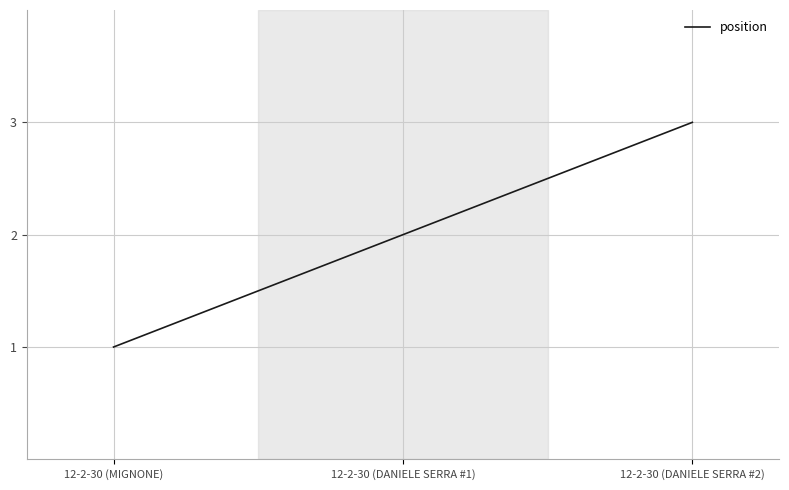

Count the number of categories in the chart.

3